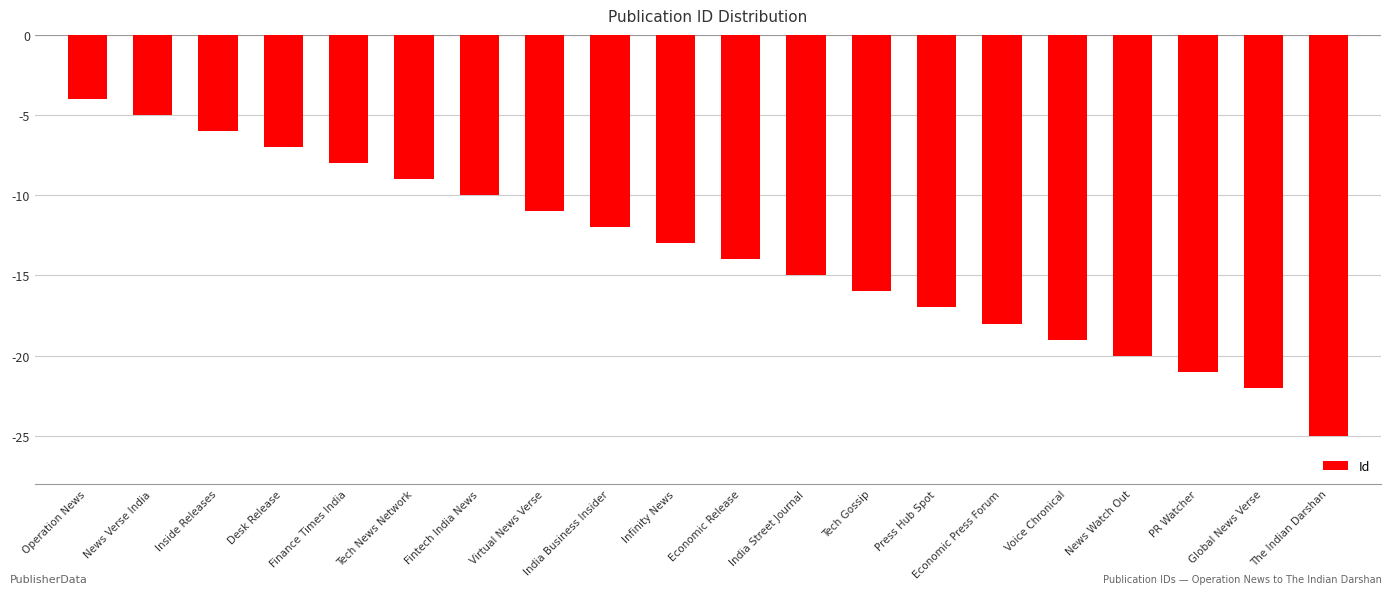

Does the chart contain any negative values?

Yes